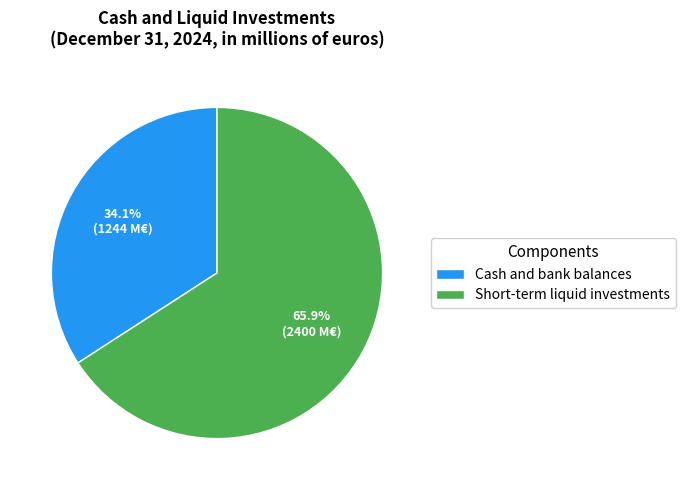

What is the largest slice in the pie chart?

Short-term liquid investments